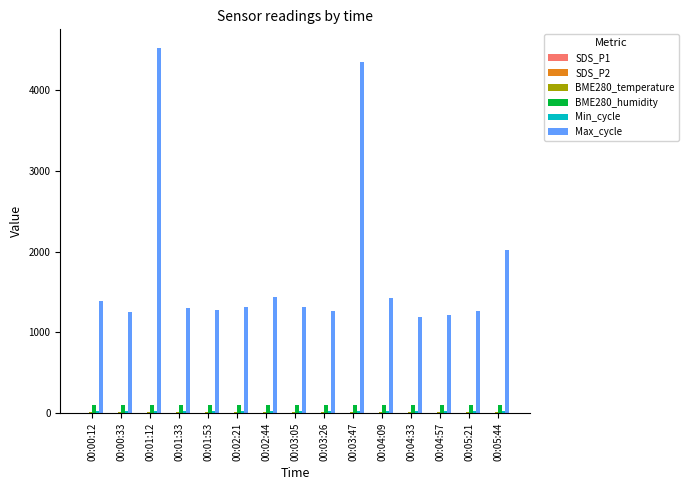

What is the total value across all series at 00:01:33?

1446.8